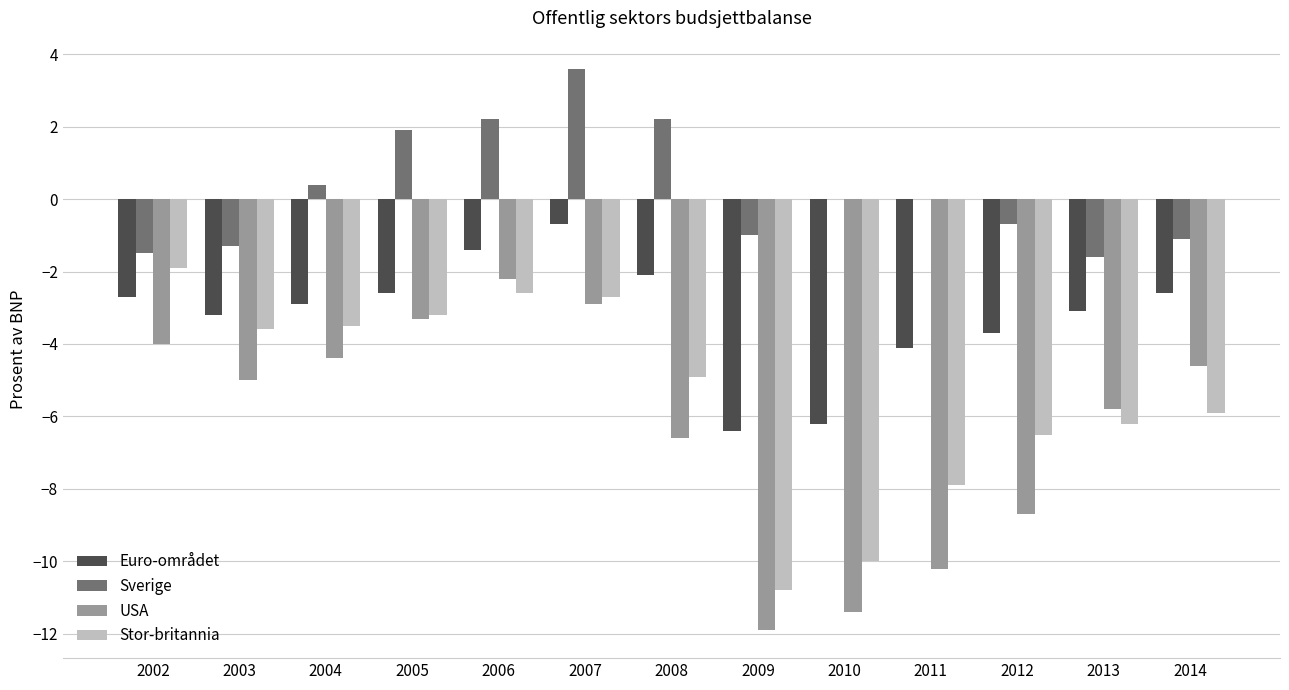

Is it true that Euro-området equals -2.9 at 2004?

True